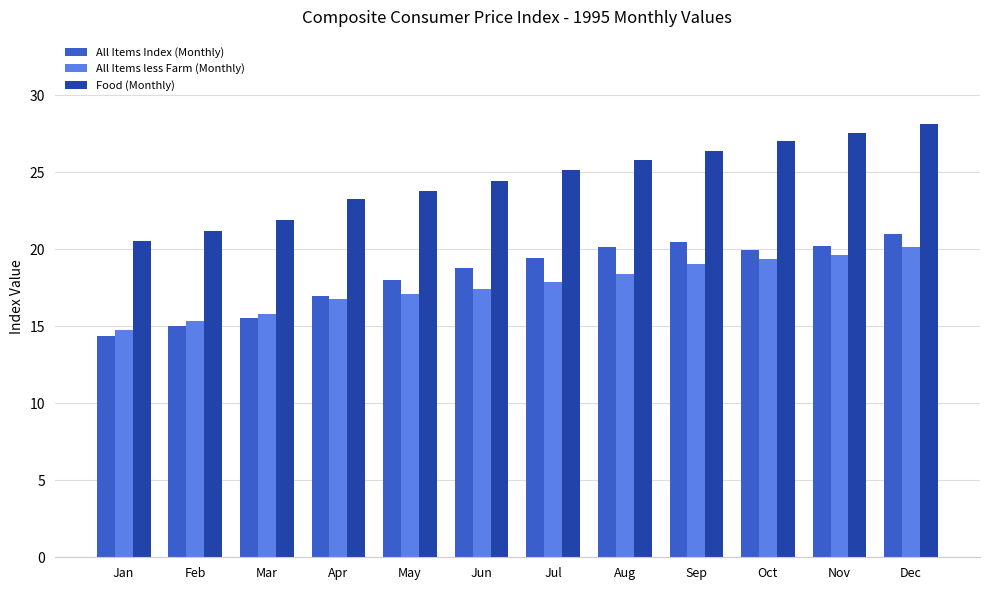

What are all the series names shown in the legend?

All Items Index (Monthly), All Items less Farm (Monthly), Food (Monthly)